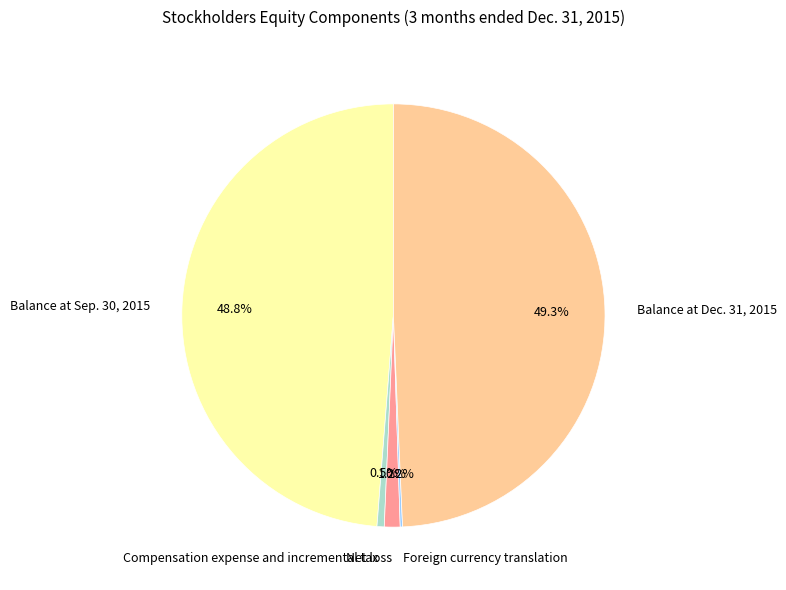

What is the largest slice in the pie chart?

Balance at Dec. 31, 2015